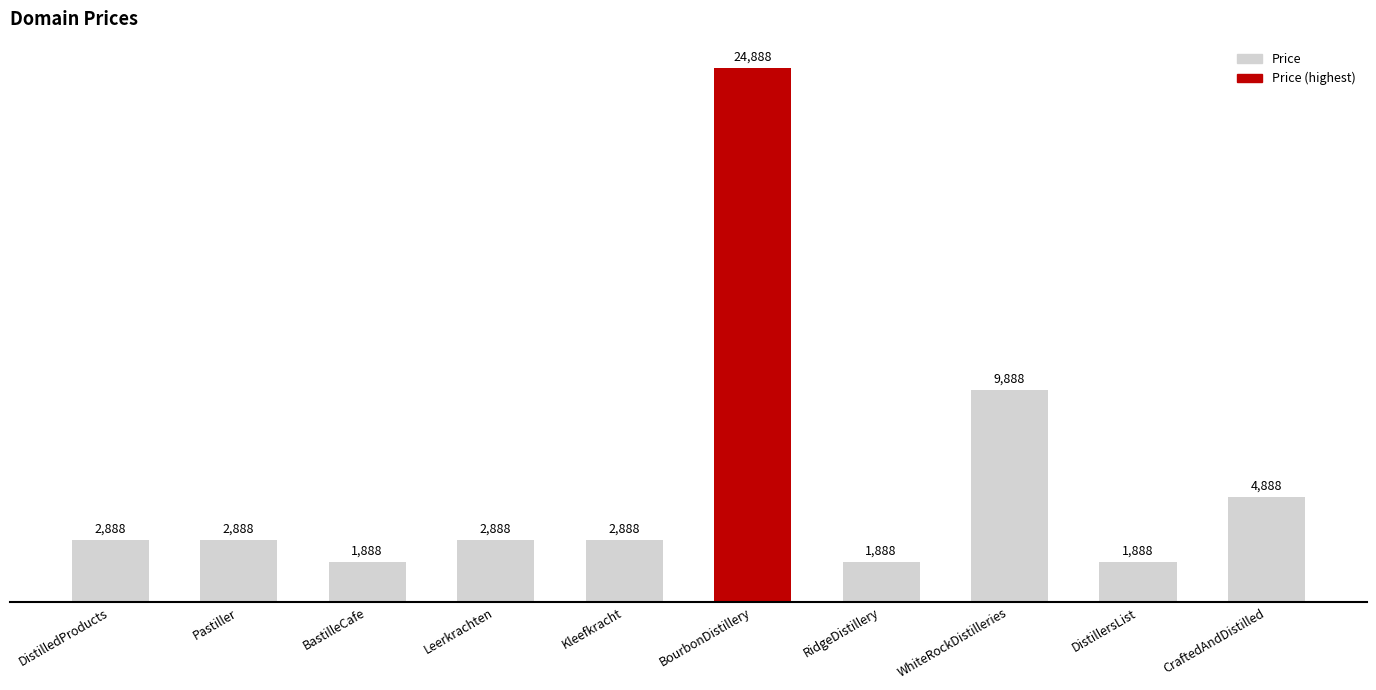

Which has a higher value, DistillersList or DistilledProducts?

DistilledProducts